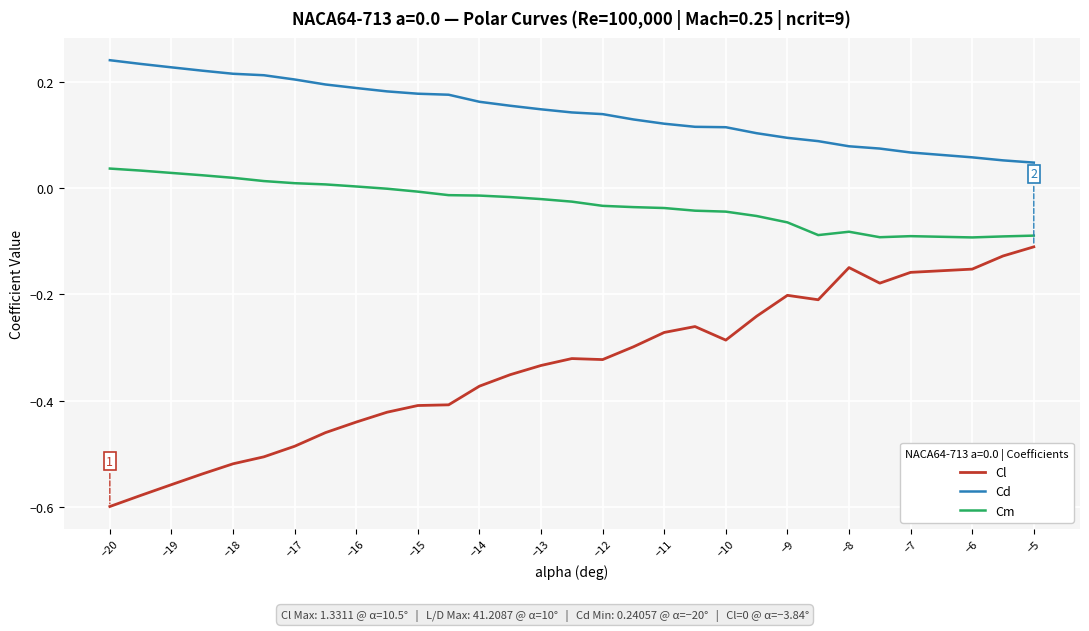

How many lines are shown in the chart?

3